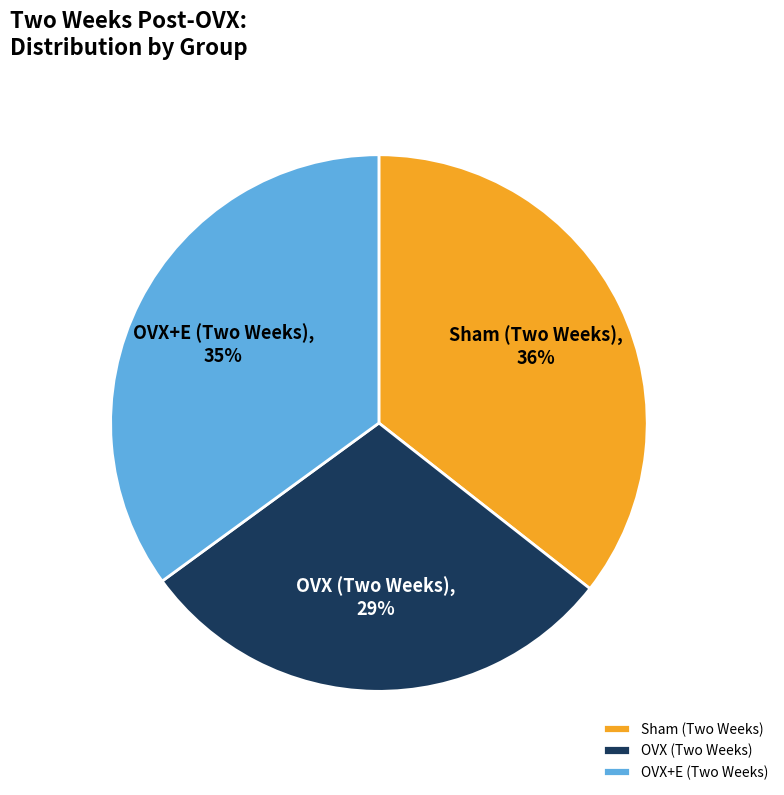

What is the largest slice in the pie chart?

Sham (Two Weeks)